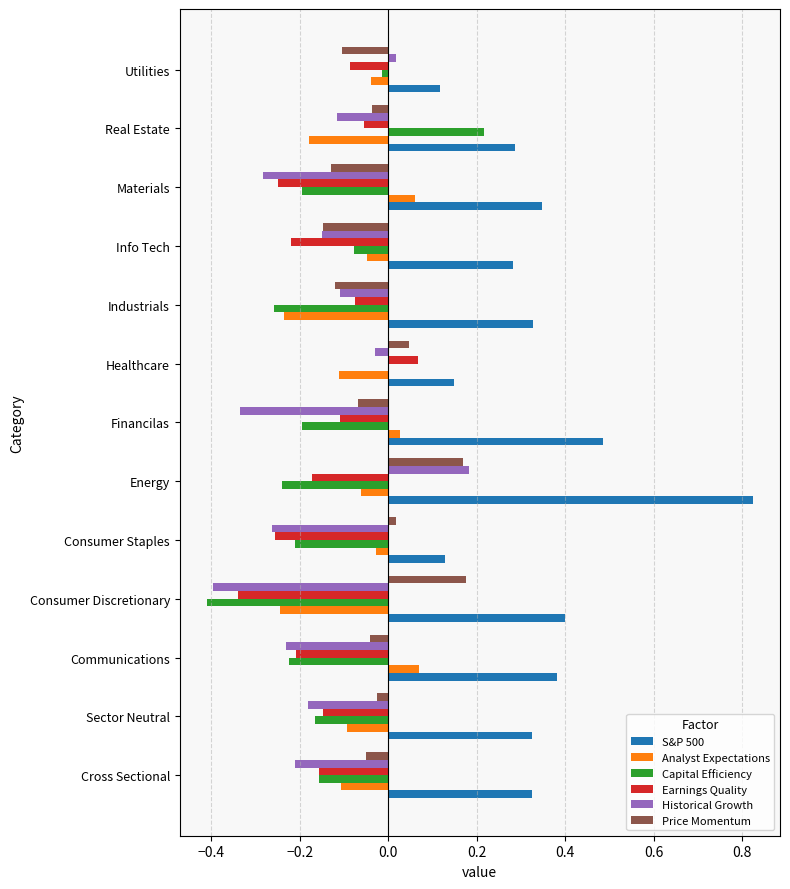

Is the value of Historical Growth at Consumer Staples greater than the value of Capital Efficiency at Healthcare?

No